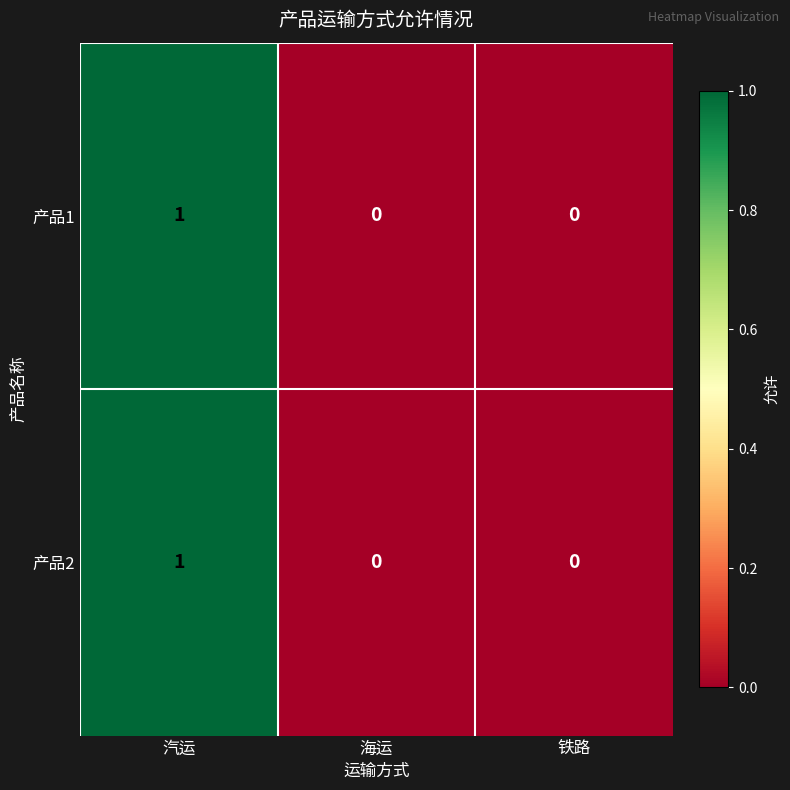

How many data points does each series have?

3